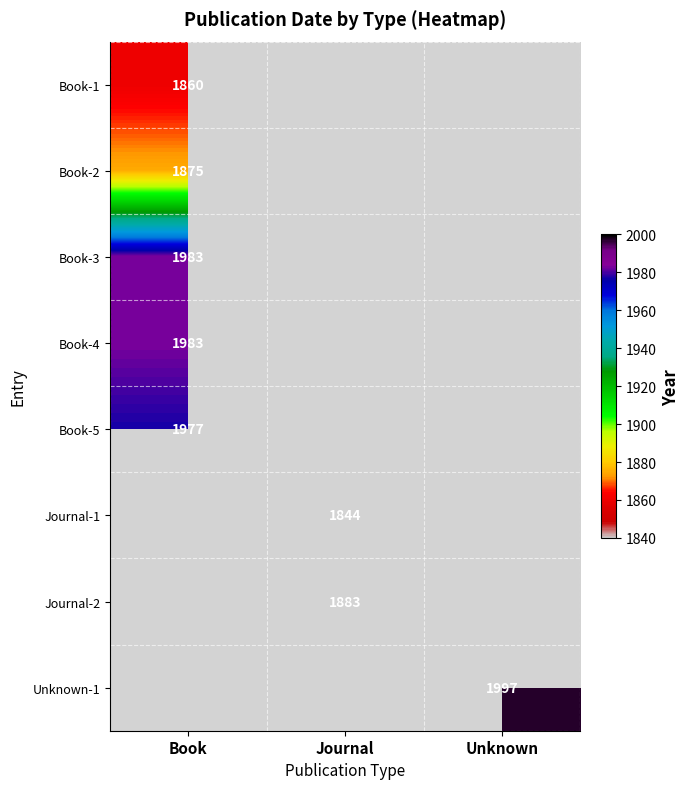

How many categories are shown in the chart?

3